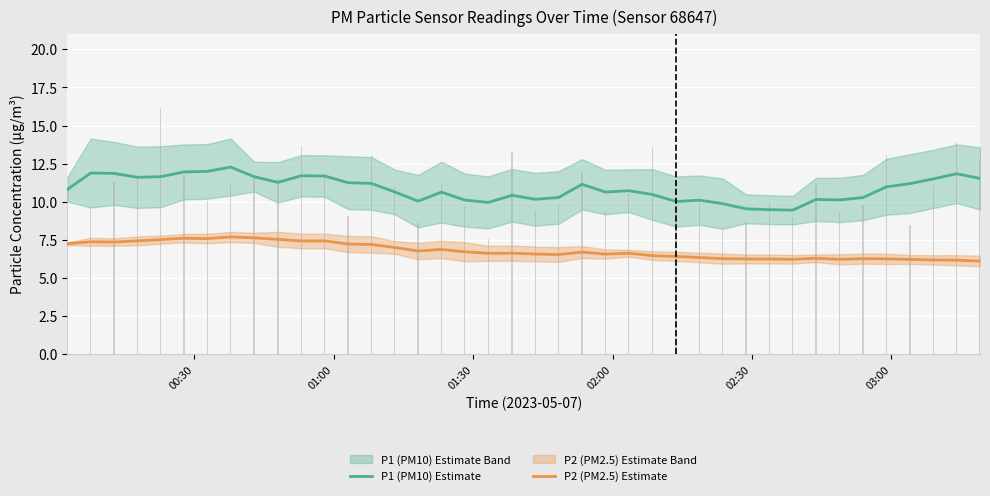

Reading left to right, transcribe all the data shown in this chart.

P1 (PM10) Estimate: 10.8	11.9	11.9	11.6	11.6	12.0	12.0	12.3	11.7	11.3	11.7	11.7	11.3	11.2	10.6	10.0	10.6	10.1	10.0	10.4	10.2	10.3	11.1	10.6	10.7	10.5	10.0	10.1	9.9	9.5	9.5	9.5	10.2	10.1	10.3	11.0	11.2	11.5	11.8	11.5
P2 (PM2.5) Estimate: 7.3	7.4	7.4	7.4	7.5	7.6	7.6	7.7	7.6	7.5	7.4	7.4	7.2	7.2	7.0	6.8	6.9	6.7	6.6	6.6	6.6	6.5	6.7	6.6	6.6	6.5	6.4	6.4	6.3	6.3	6.3	6.2	6.3	6.2	6.3	6.3	6.2	6.2	6.2	6.1